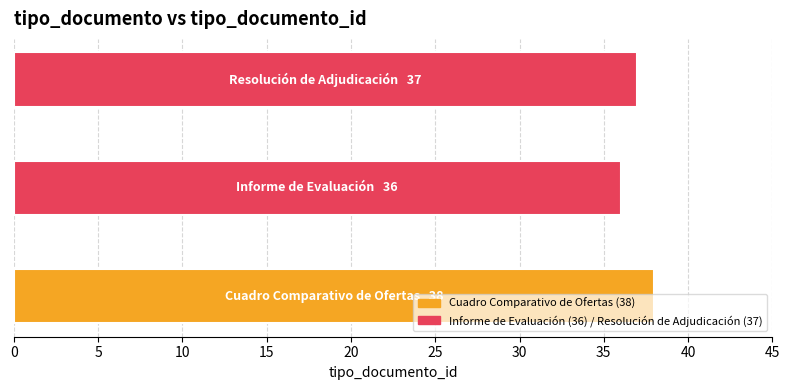

What is the average value?

37